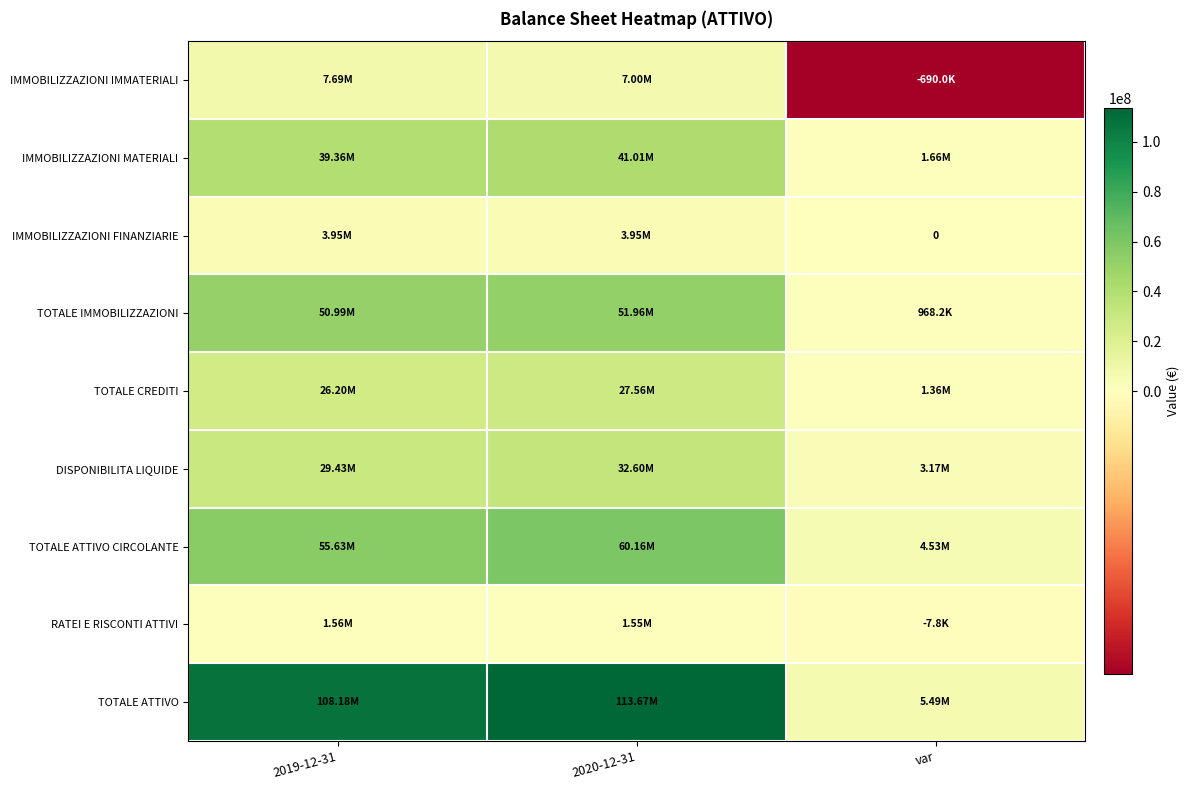

Which series has the largest total across all categories?

TOTALE ATTIVO